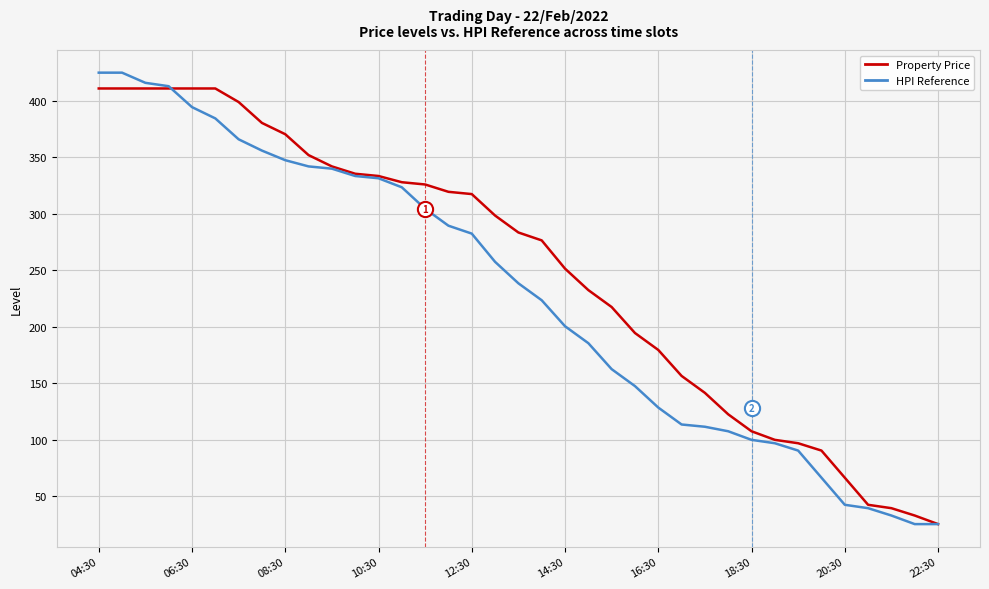

Which series contains the highest Y value?

HPI Reference